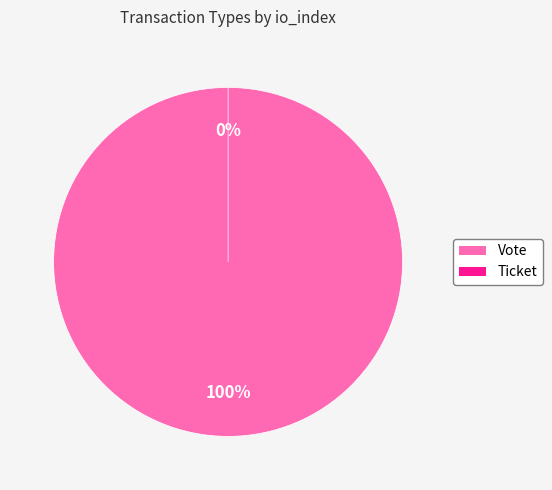

To the nearest percent, what portion does Vote represent?

100%